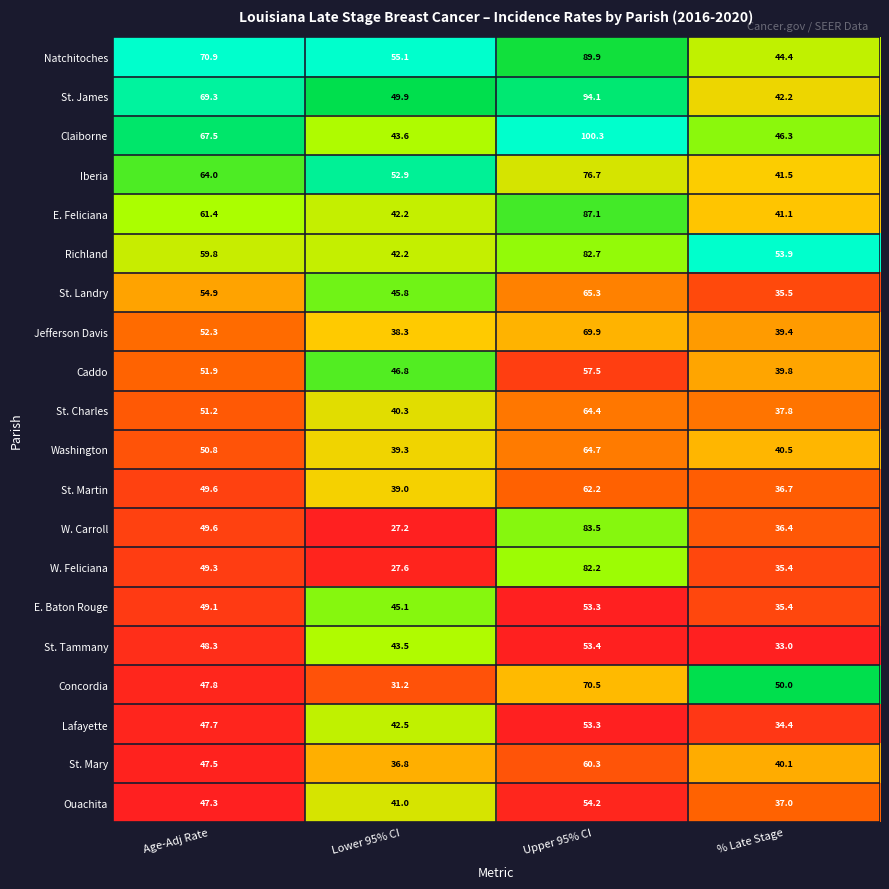

What is the total value across all series at Age-Adj Rate?

1090.2